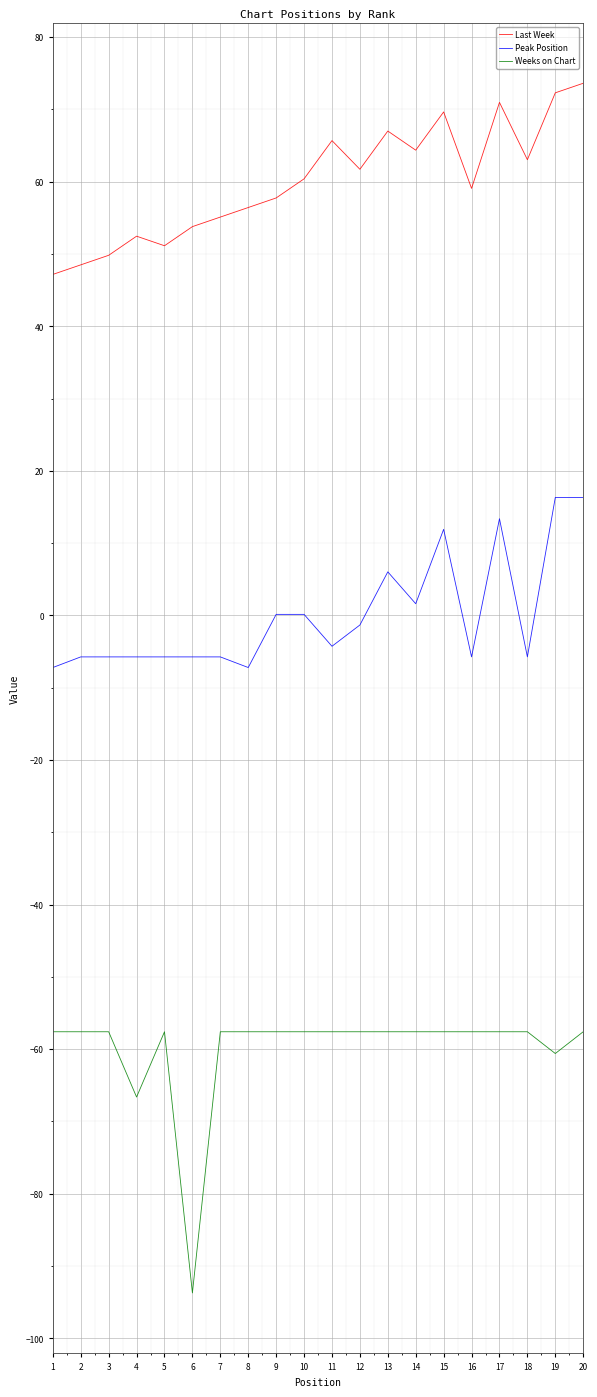

List the series in order of their peak value, highest first.

Last Week, Peak Position, Weeks on Chart